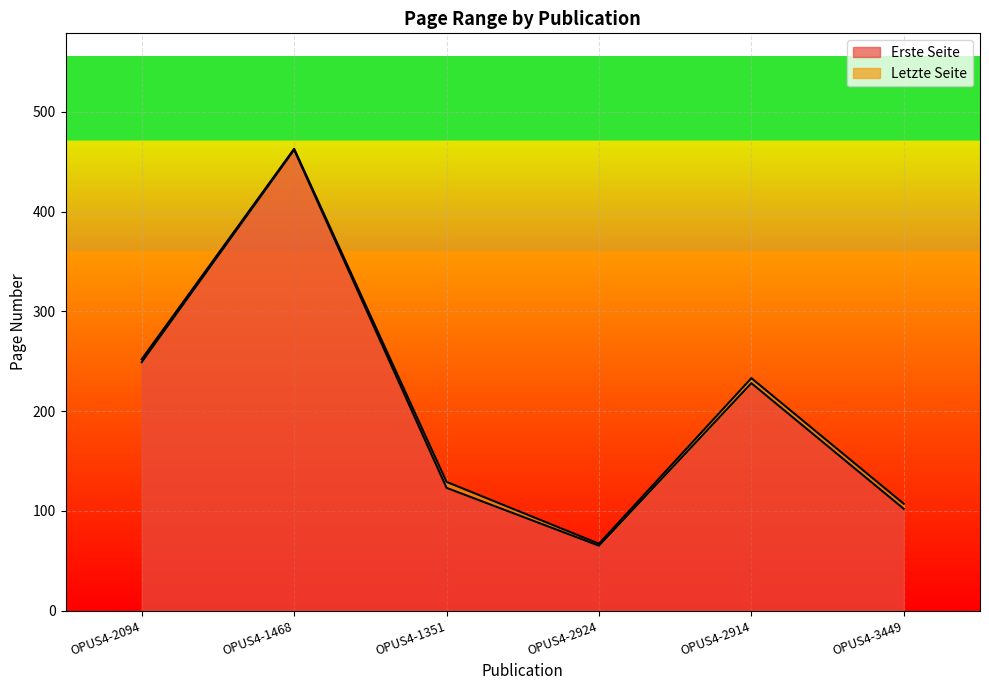

What is the difference between the maximum and minimum values in the Erste Seite series?

397